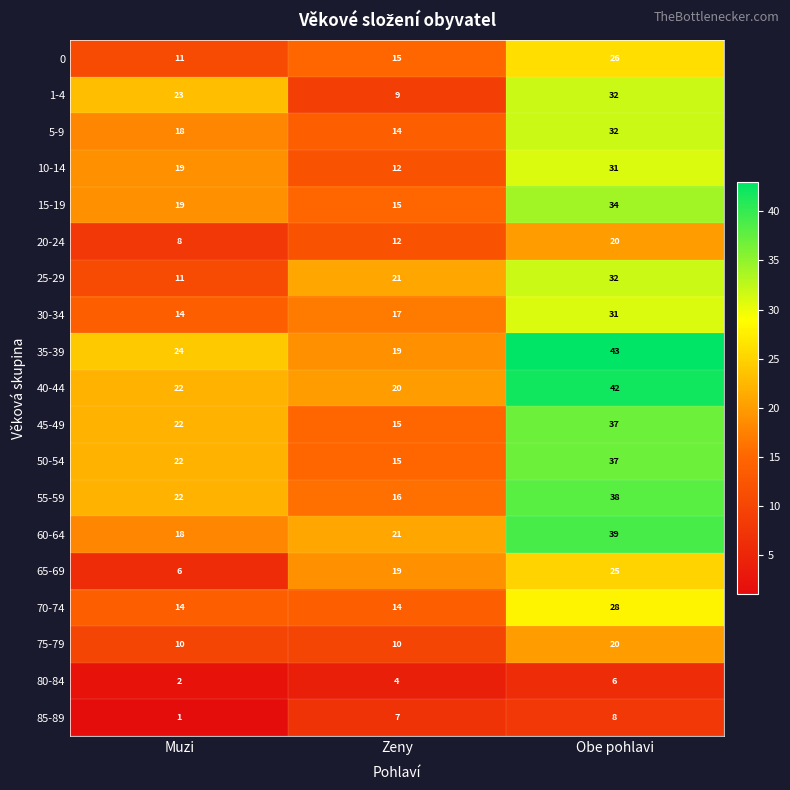

How many categories are shown in the chart?

3